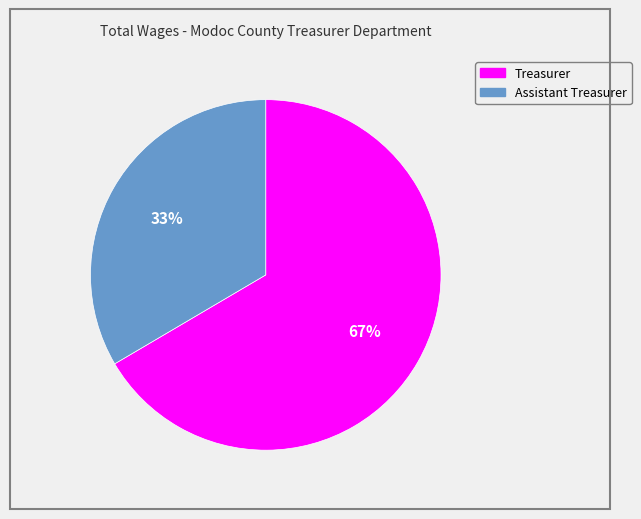

To the nearest percent, what is the combined percentage of Treasurer and Assistant Treasurer?

100%